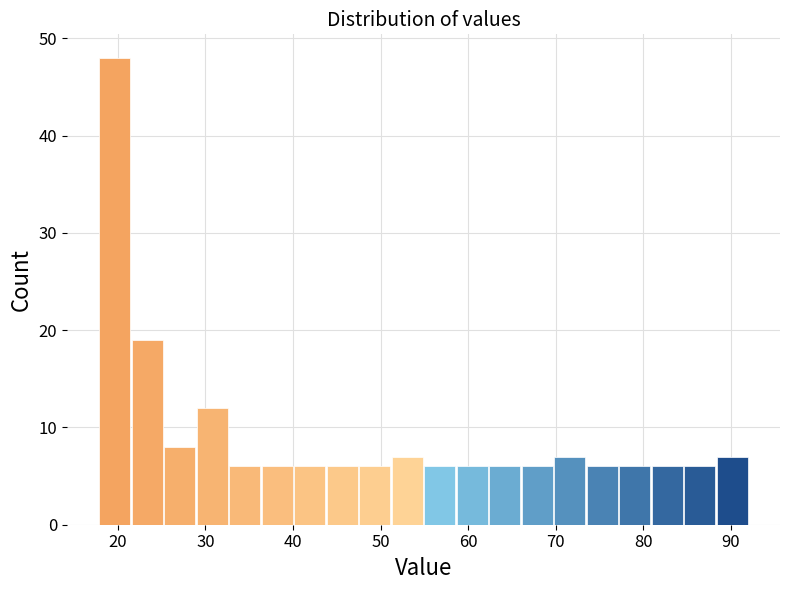

Read against the x-axis, roughly where is the centre of the tallest bar?

20